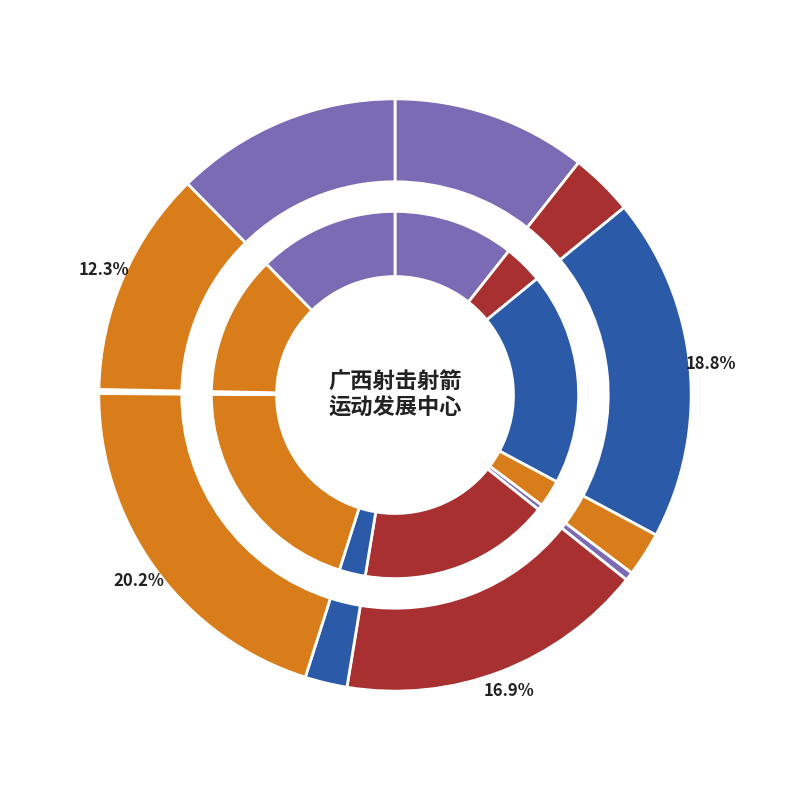

Rank the categories by value from lowest to highest.

评审劳务费, 运动员退役经费, 办公设备购置经费, 残疾人保障金专项经费, 劳务派遣经费, 备战重大体育赛事津补贴, 年度比赛奖金, 优秀运动队训练经费, 承办赛事补助经费, 重大体育比赛奖励, 备战冬季运动项目赛事经费, 体育器材购置经费, 新兴项目运动队比赛训练经费